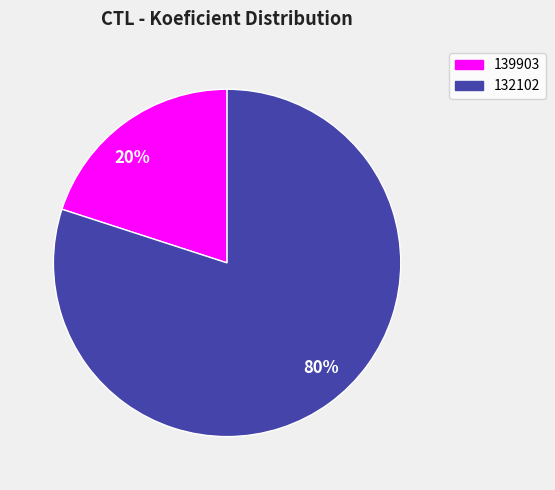

Combined, do 139903 and 132102 account for over 50%?

Yes